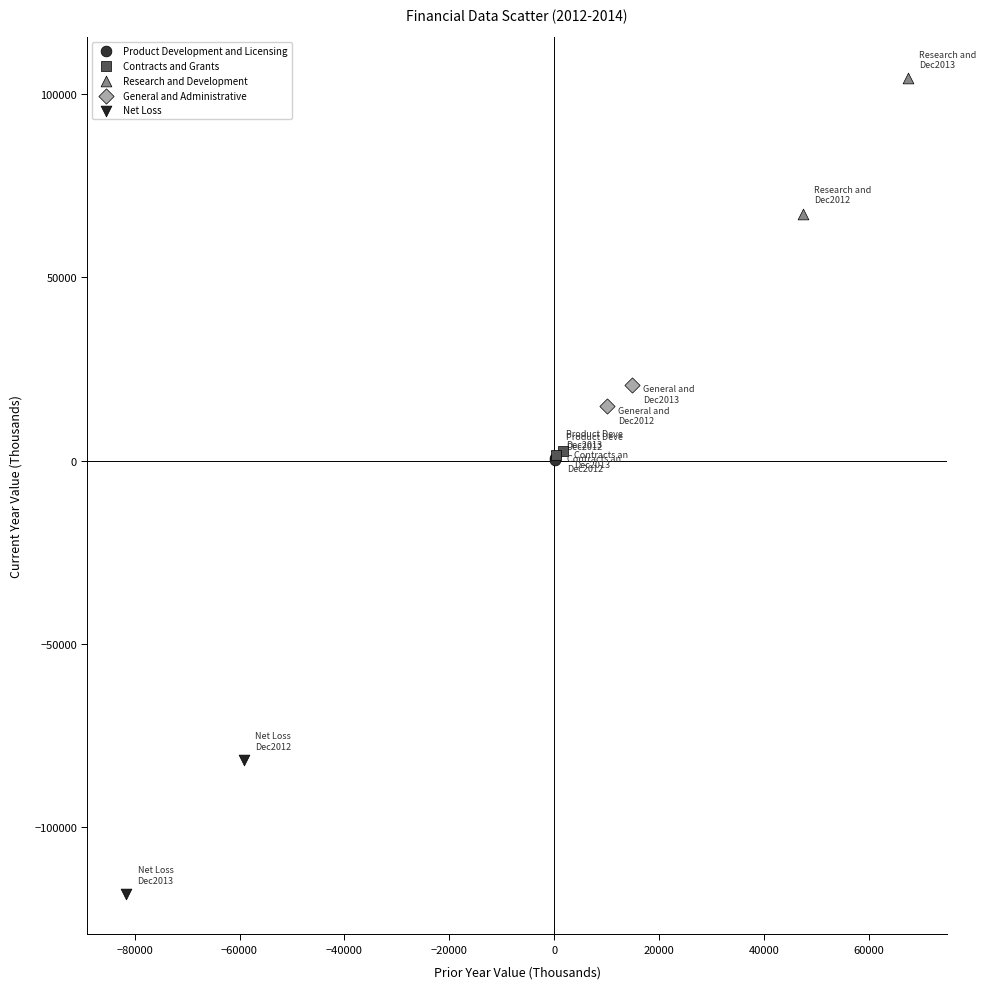

Which series contains the highest Y value?

Research and Development